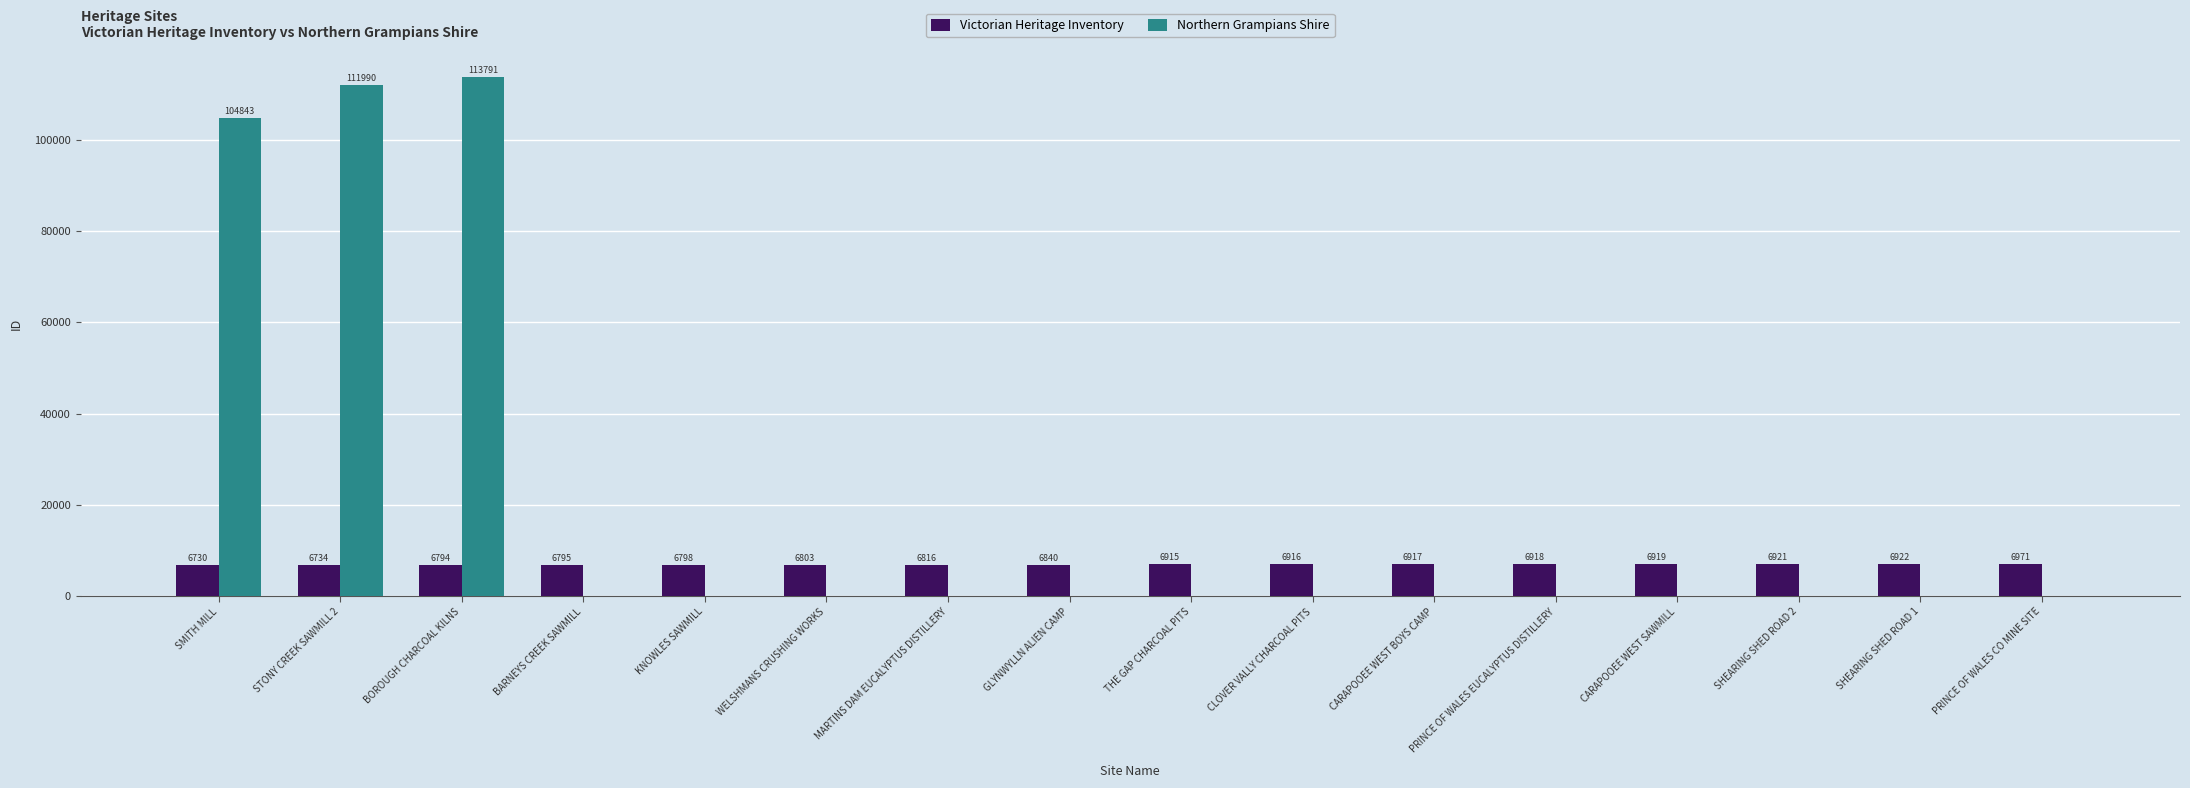

What is the total value across all series at CARAPOOEE WEST BOYS CAMP?

6917